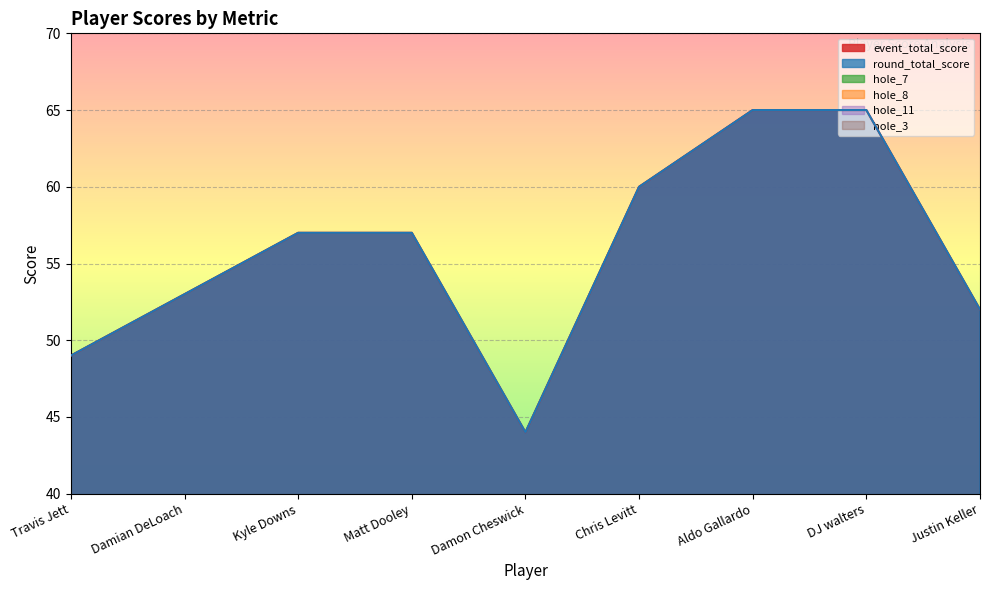

How many lines are shown in the chart?

6